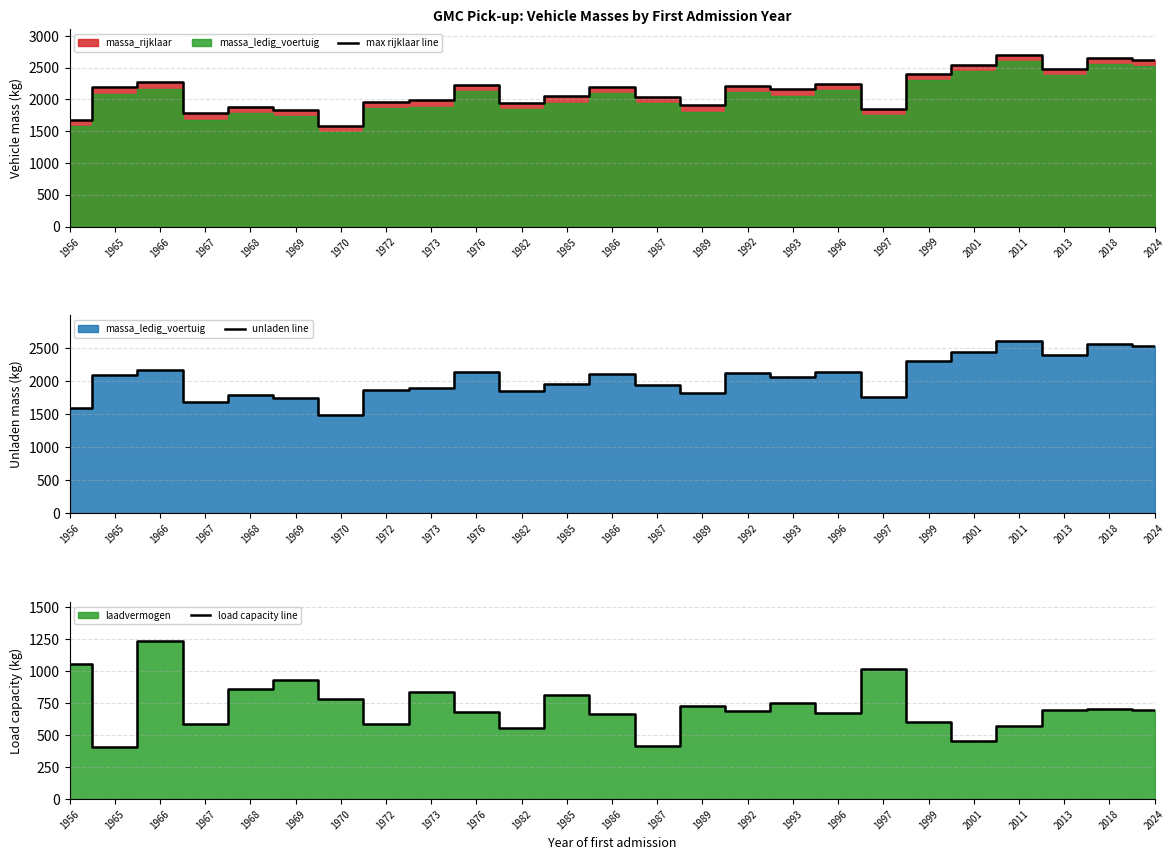

At 1972, list the series in order from largest to smallest.

max rijklaar line, unladen line, load capacity line